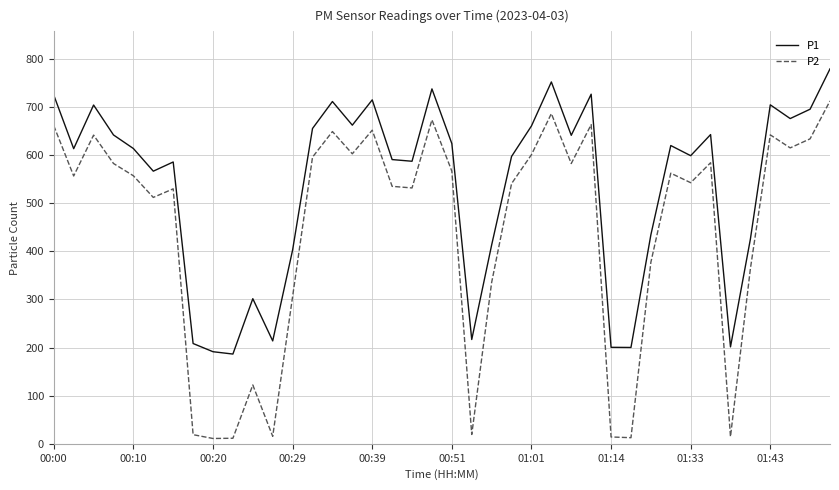

True or false: P2 and P1 intersect in this chart.

False